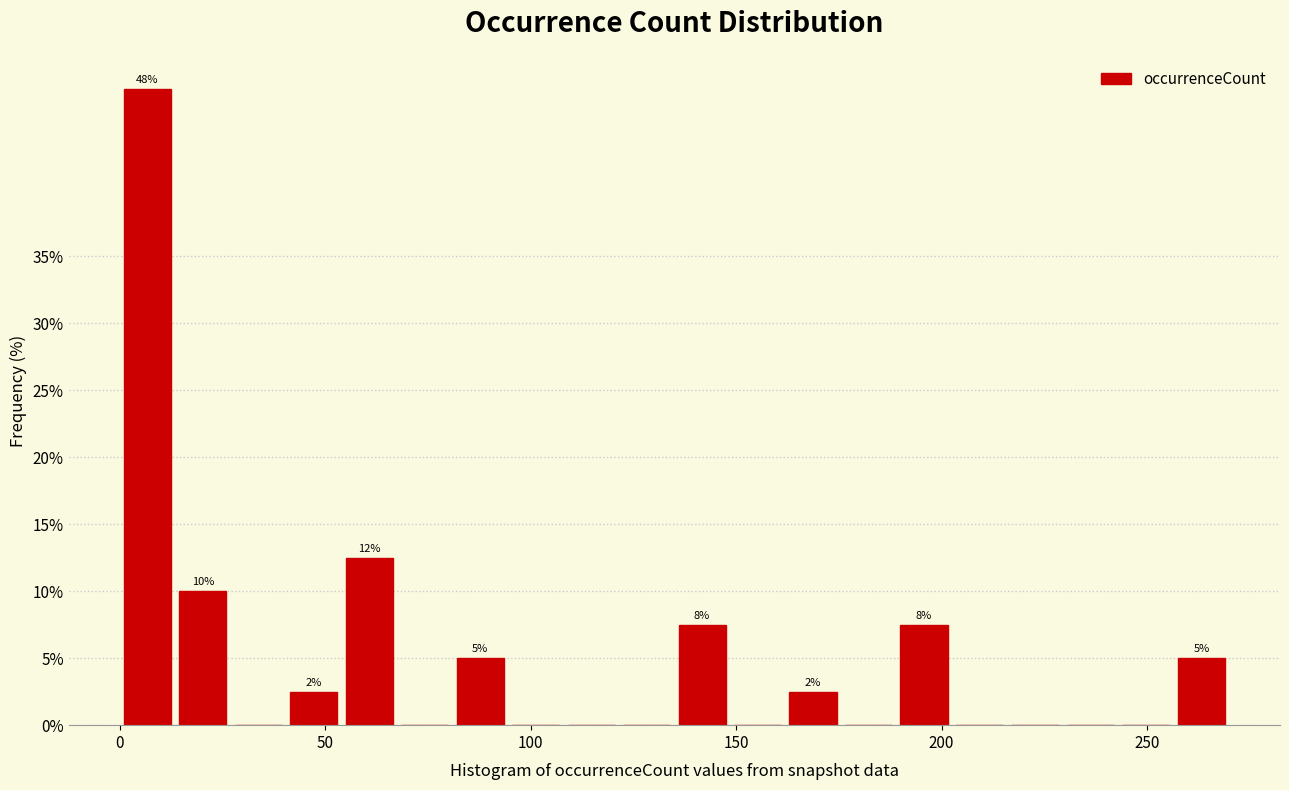

Around what value on the x-axis is the tallest bar? Give the approximate position of its centre, as read against the axis.

5